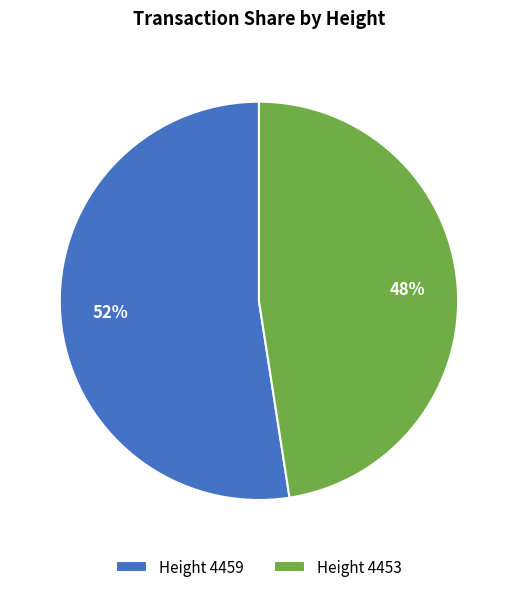

How many slices are in this pie chart?

2